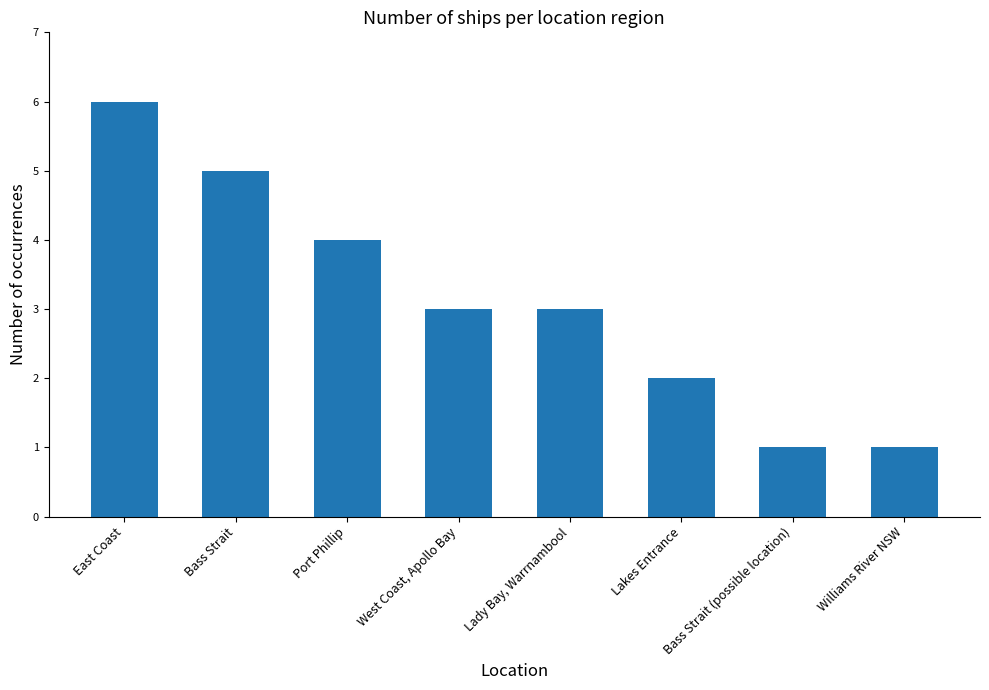

What value does the data have at East Coast?

6